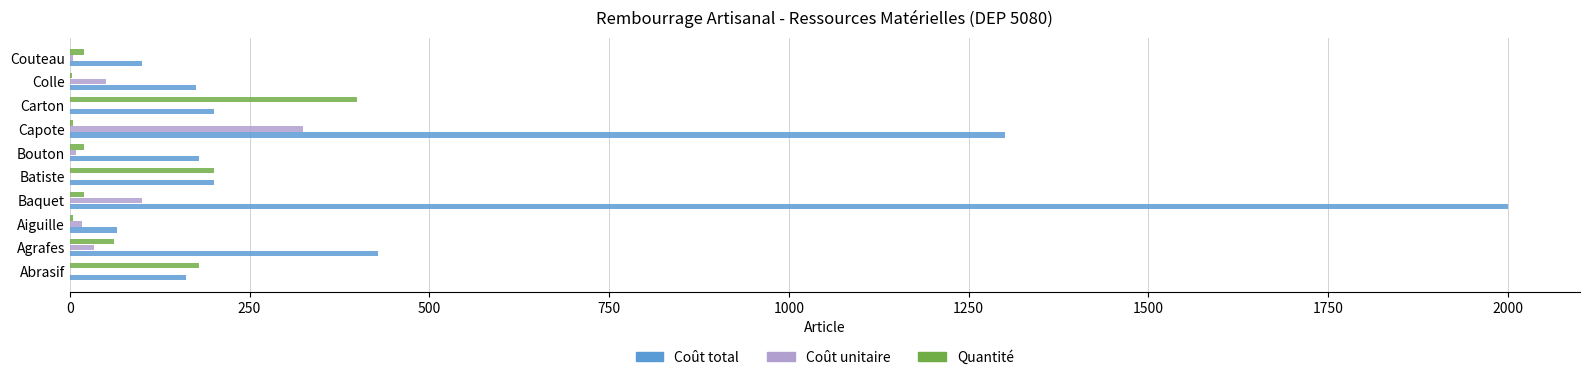

Is it true that Coût total equals 200.0 at Batiste?

True